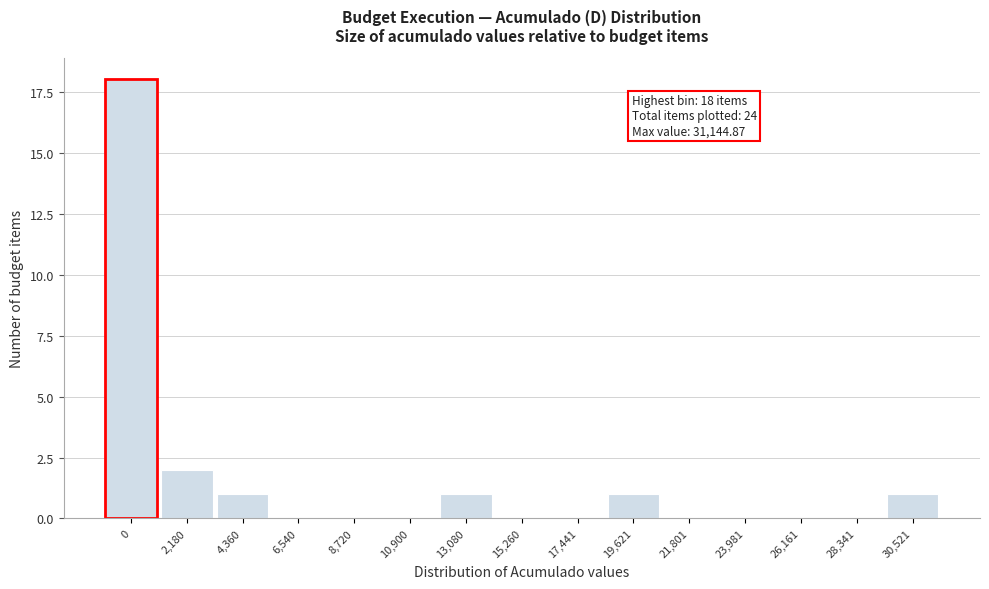

Reading left to right, transcribe all the data shown in this chart.

0=18	2,180=2	4,360=1	6,540=0	8,720=0	10,900=0	13,080=1	15,260=0	17,441=0	19,621=1	21,801=0	23,981=0	26,161=0	28,341=0	30,521=1